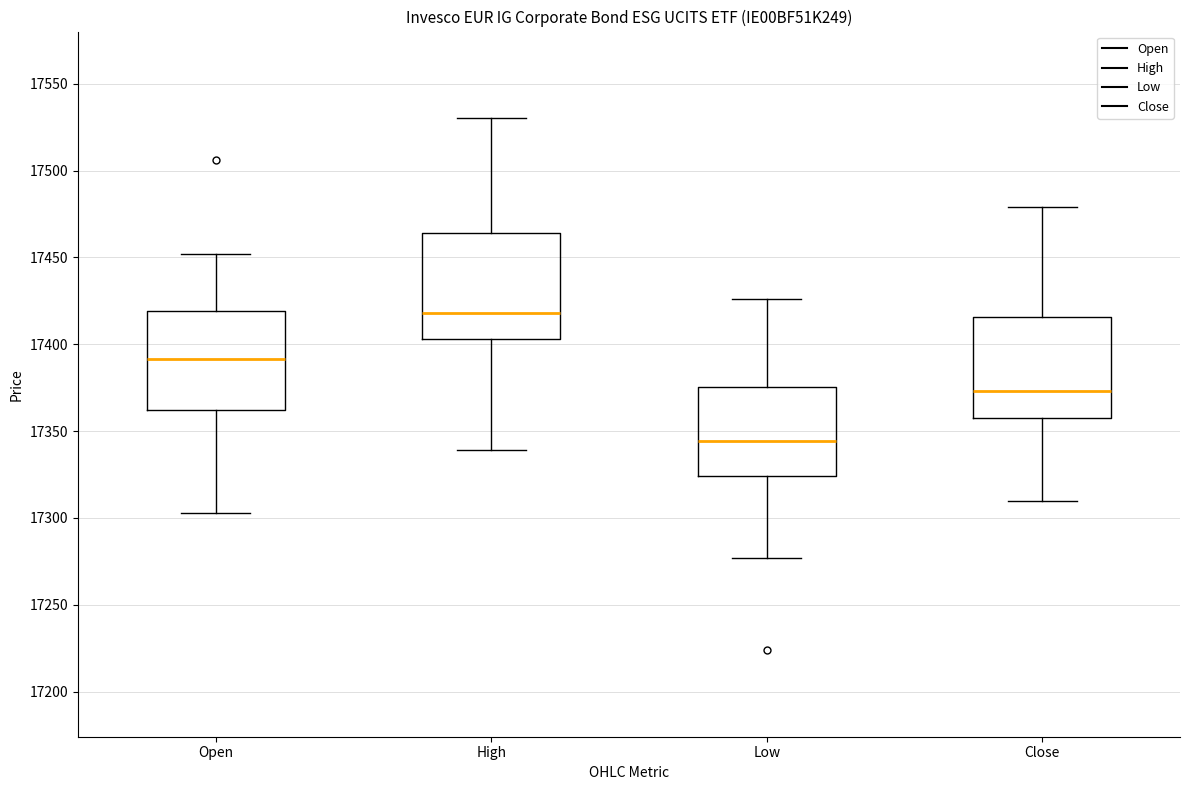

Where does the median line of the box for Low sit on the y-axis? The values are not printed on the chart, so give them approximately, as read against the axis.

17345